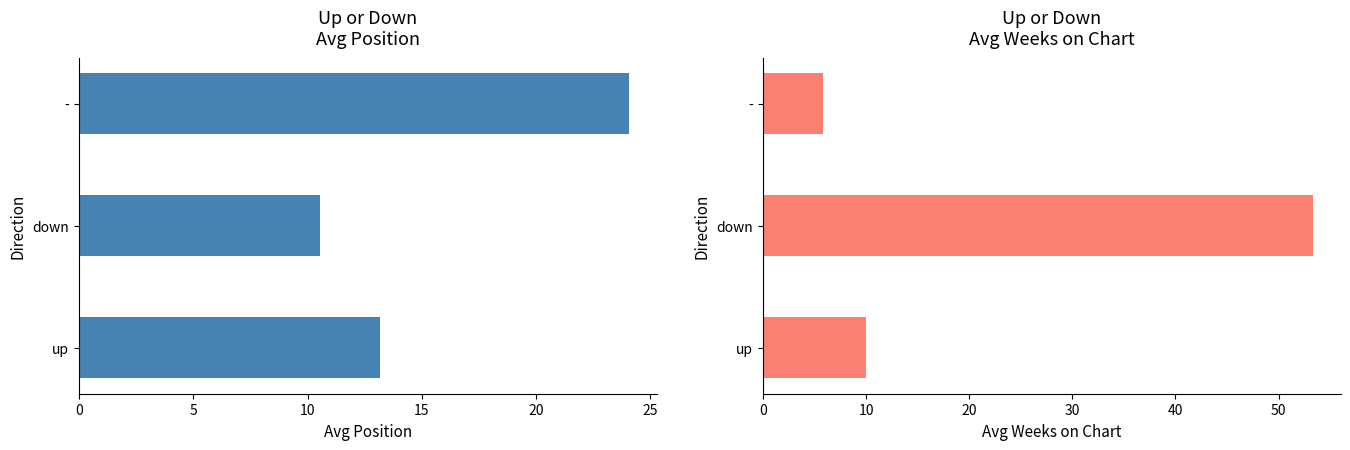

Reading left to right, transcribe all the data shown in this chart.

Avg Position: 13.2	10.6	24.1
Avg Weeks on Chart: 10.0	53.3	5.9